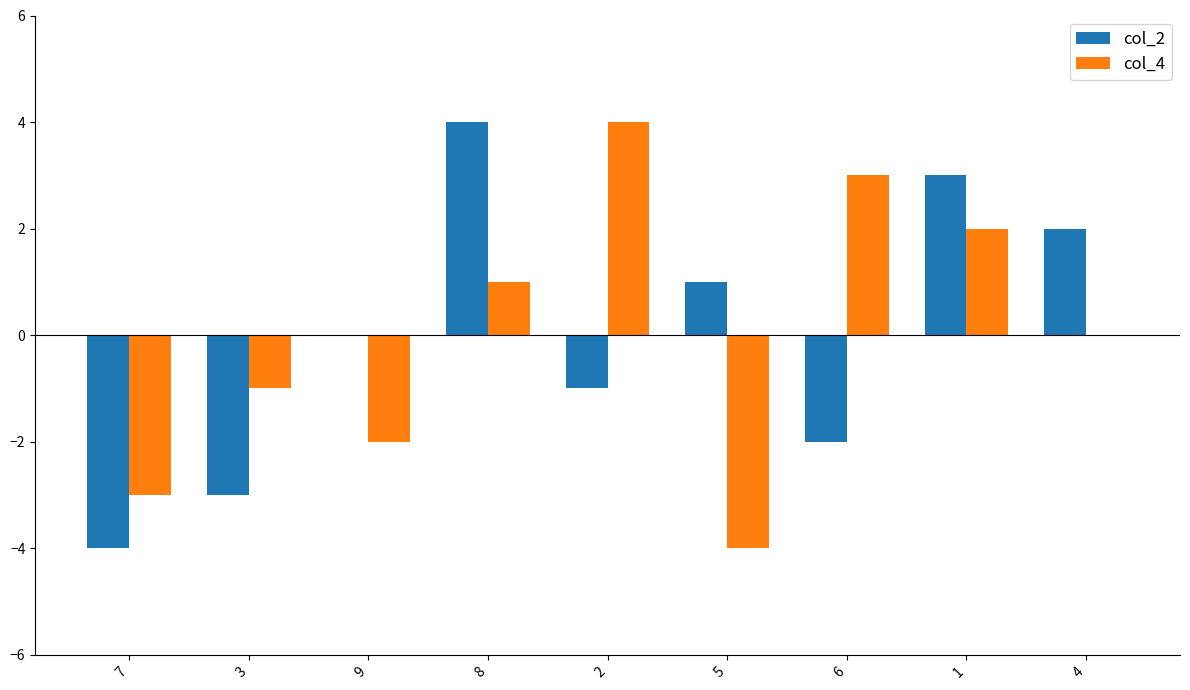

How many col_4 values are between -2 and 2?

5